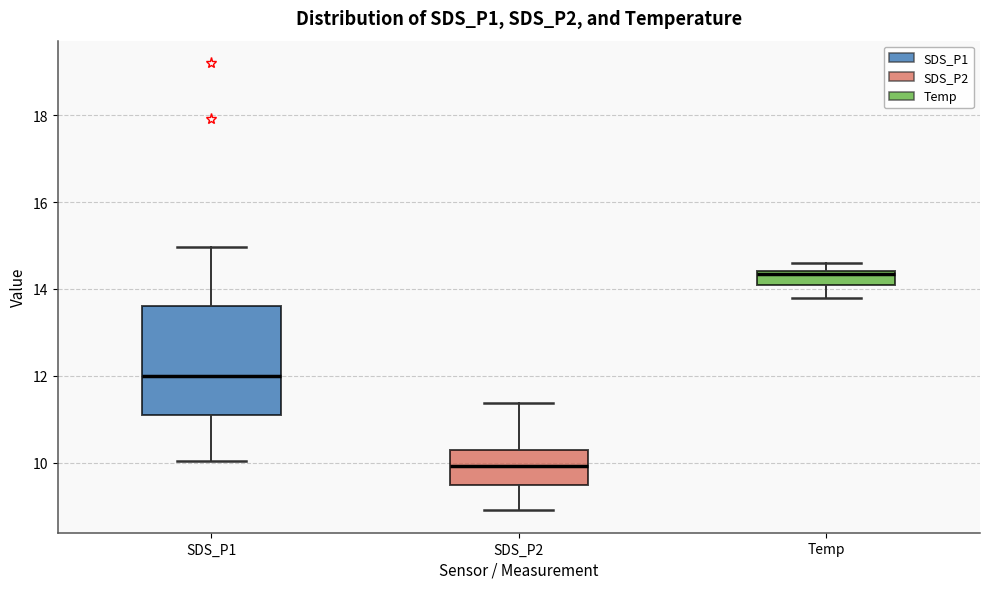

Which box is the tallest, from its lower edge to its upper edge?

SDS_P1